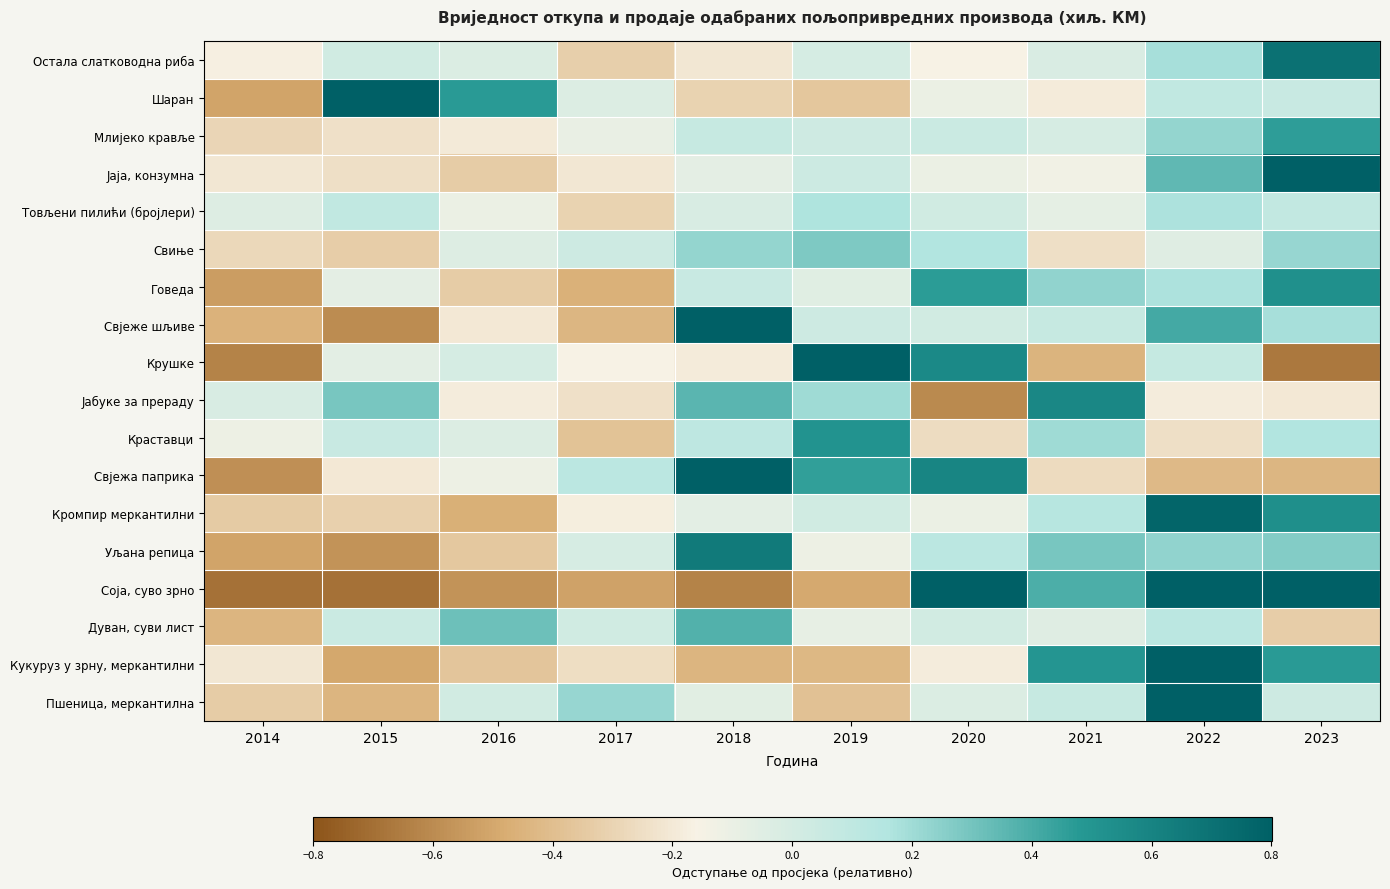

What is the minimum value shown in the chart?

-0.7